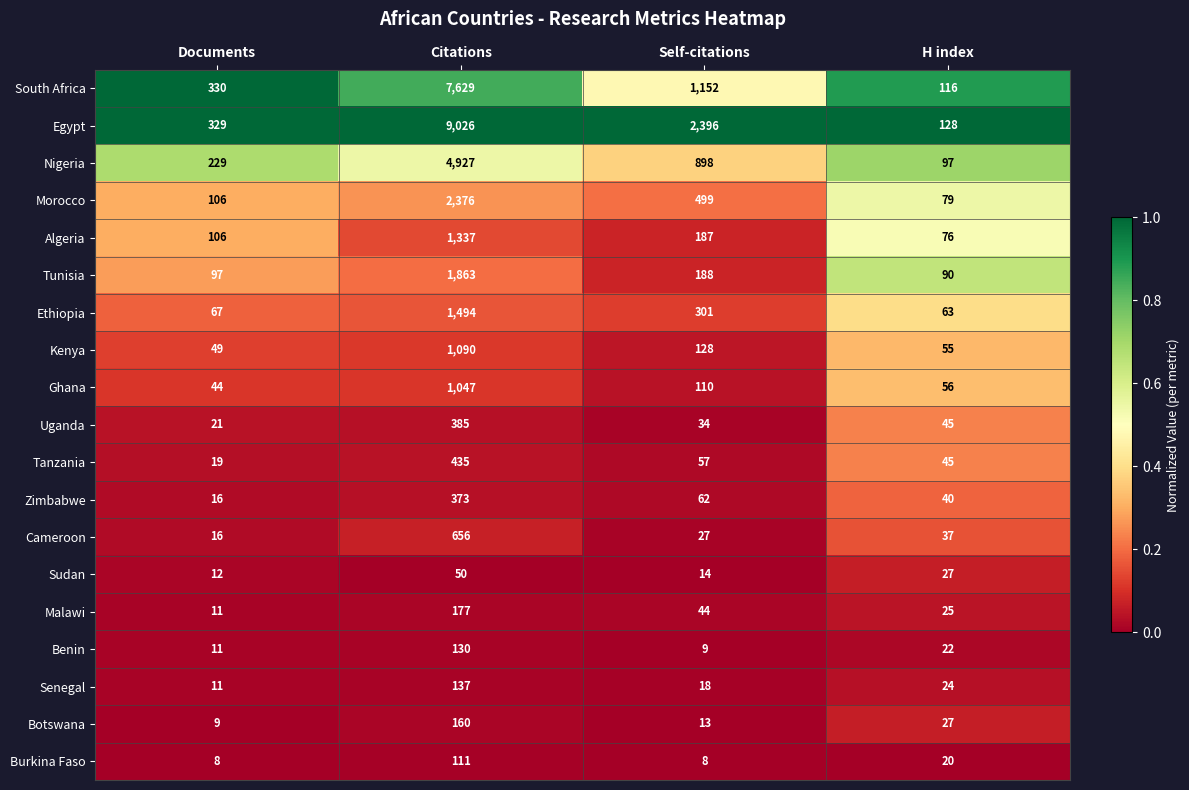

At which category is the sum across all series the highest?

Citations